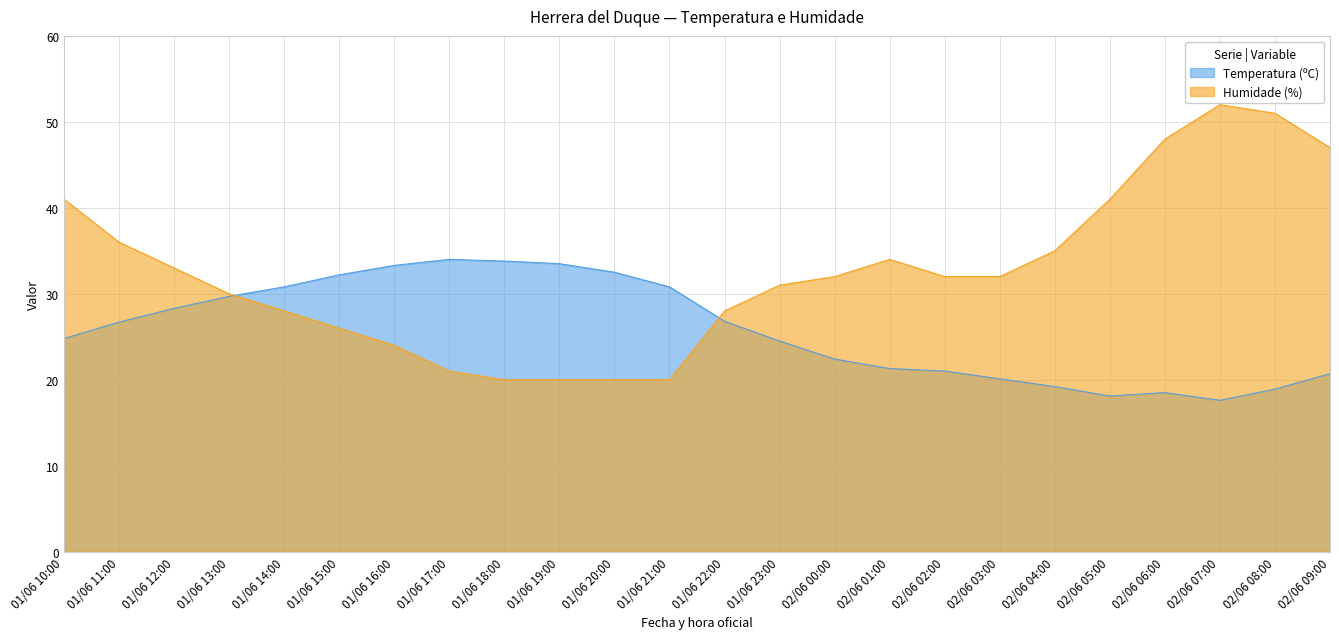

At which label does Temperatura (ºC) first exceed 26?

01/06 11:00